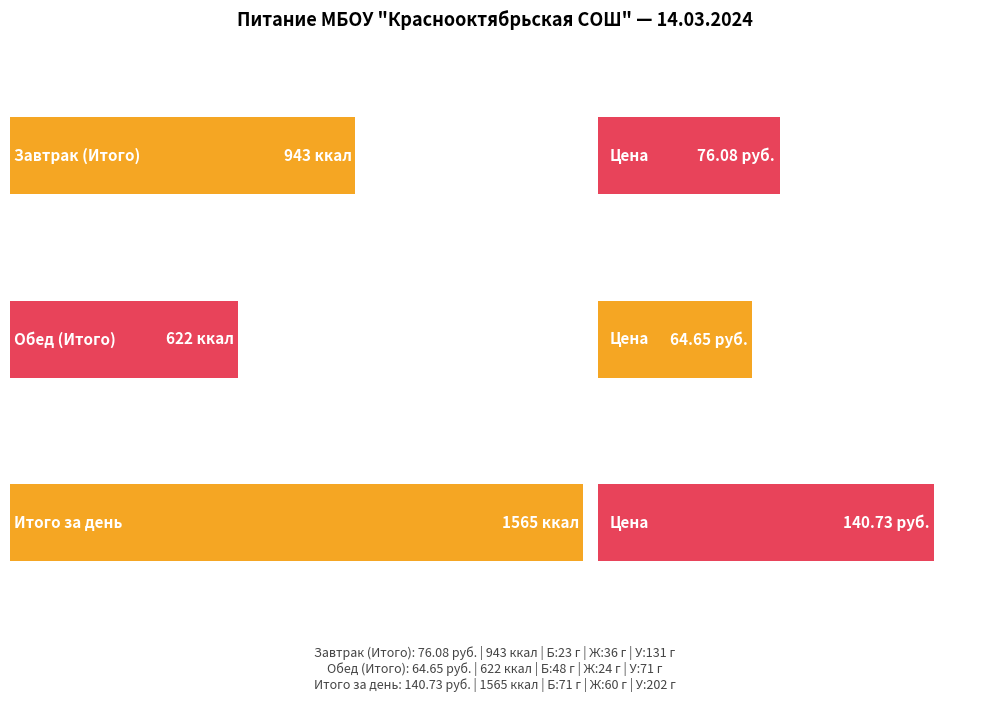

Which category has the highest value across all series?

Итого за день